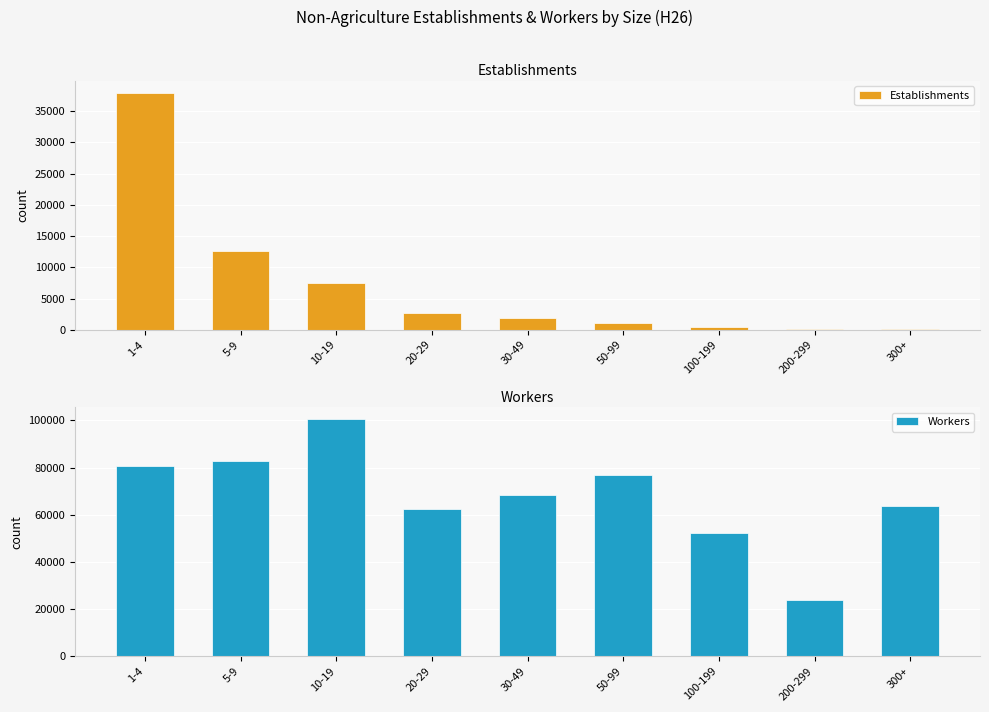

Which series has the largest range (max minus min)?

Workers